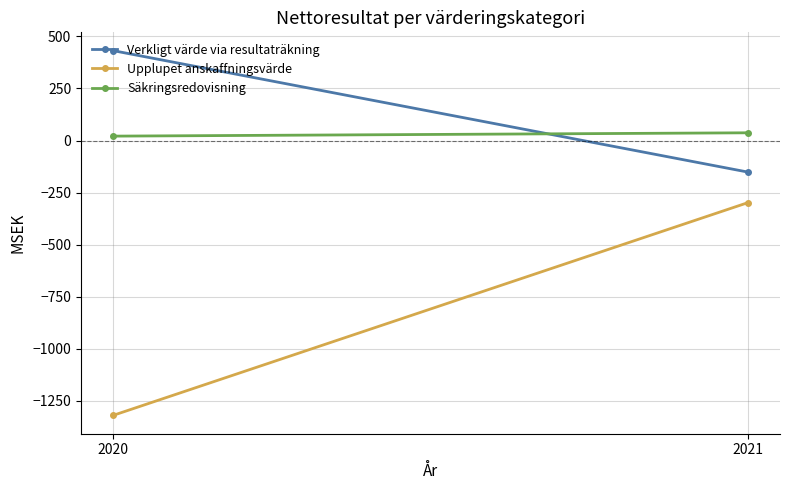

Reading left to right, extract all data points from this chart.

Verkligt värde via resultaträkning: 432	-152
Upplupet anskaffningsvärde: -1321	-298
Säkringsredovisning: 21	37